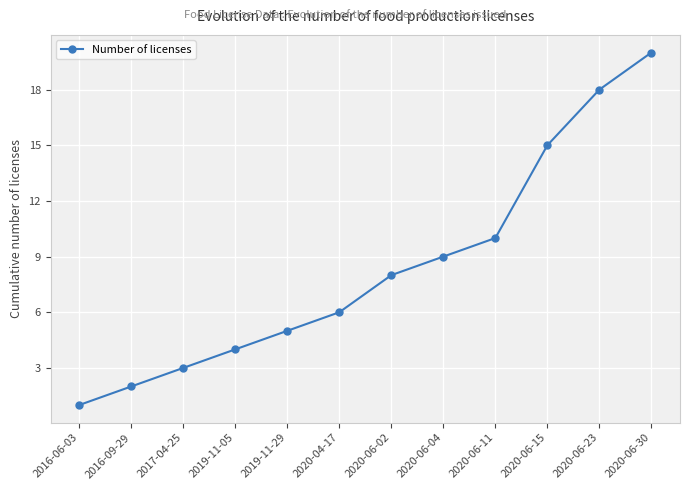

What is the ratio of the value at 2020-06-30 to the value at 2020-06-11?

2.0